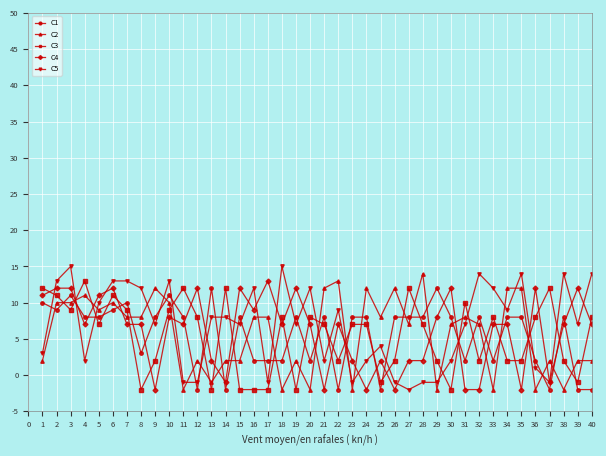

How many values in C2 are above zero?

31